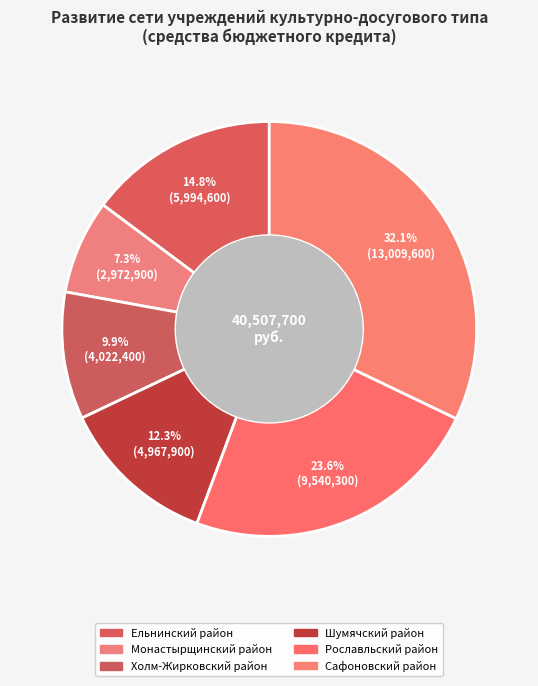

Count the number of slices in the pie.

6